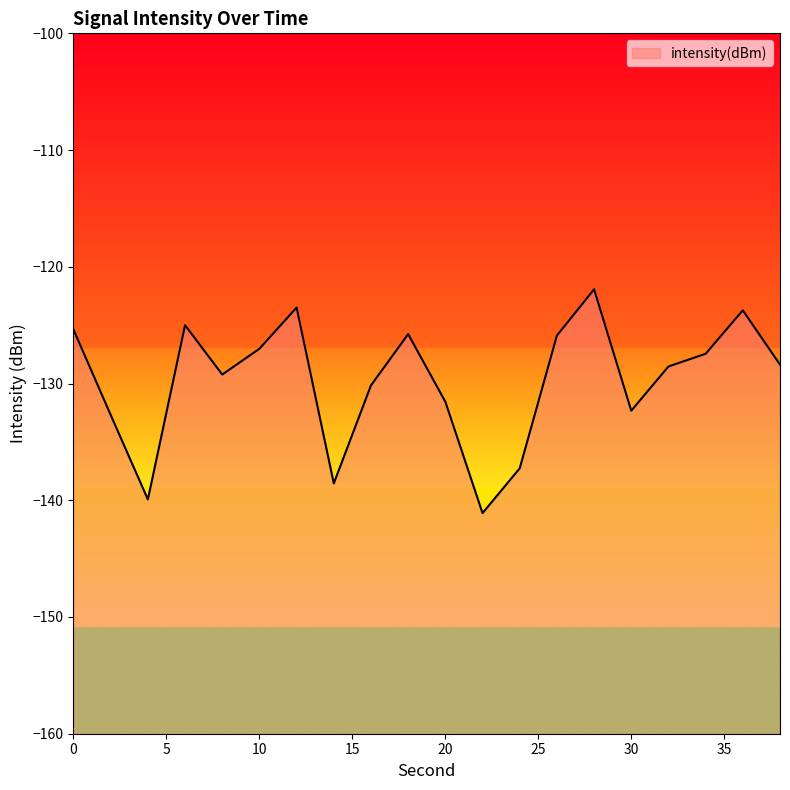

The value at 34 is -127.5. True or false?

True